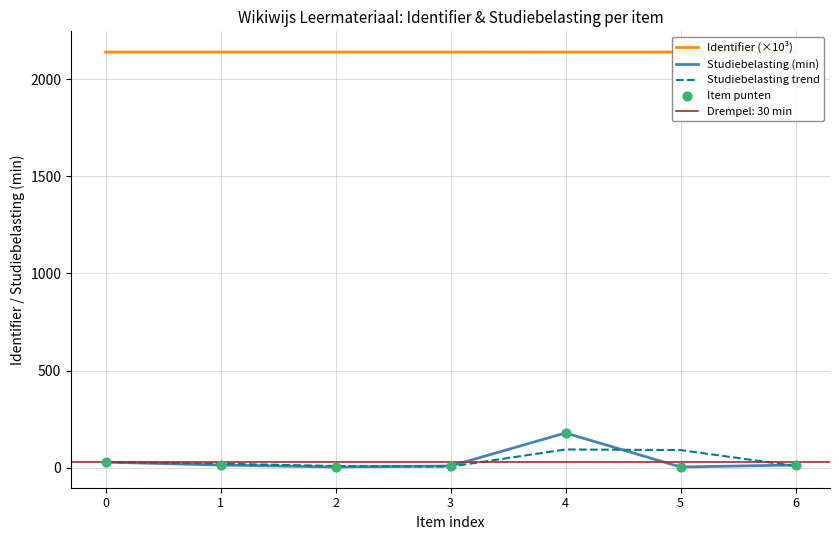

Which series contains the lowest Y value?

Studiebelasting (min)